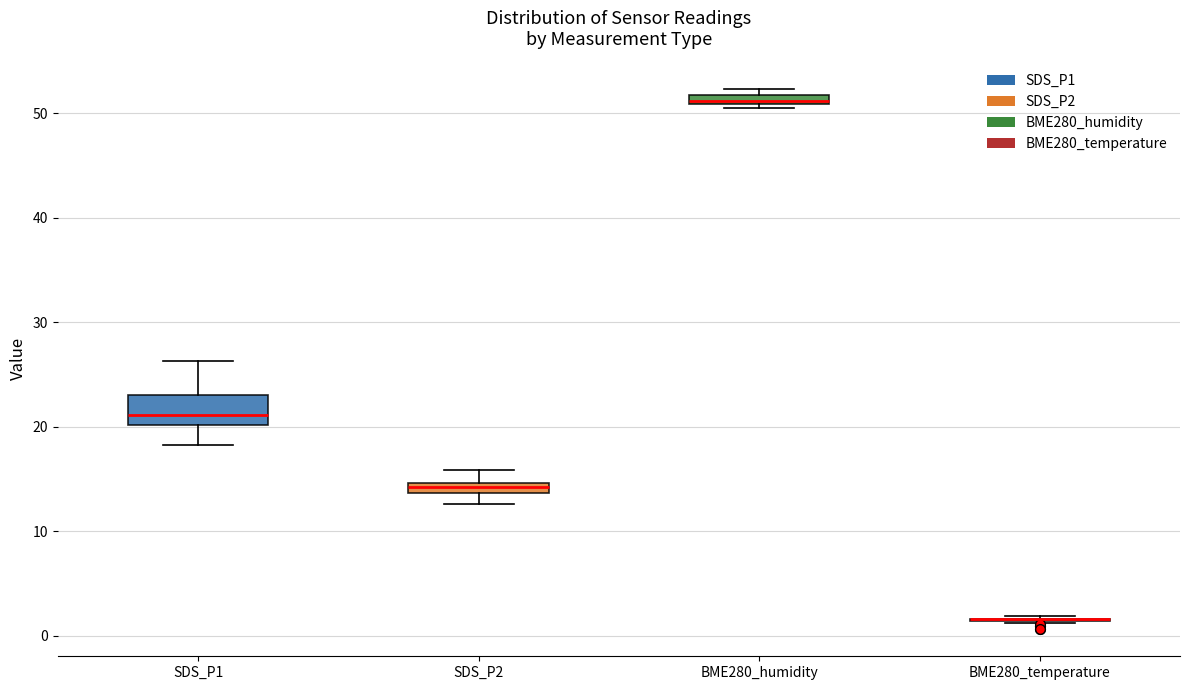

Where is the lower edge of the box for BME280_humidity on the y-axis? The values are not printed on the chart, so give them approximately, as read against the axis.

51